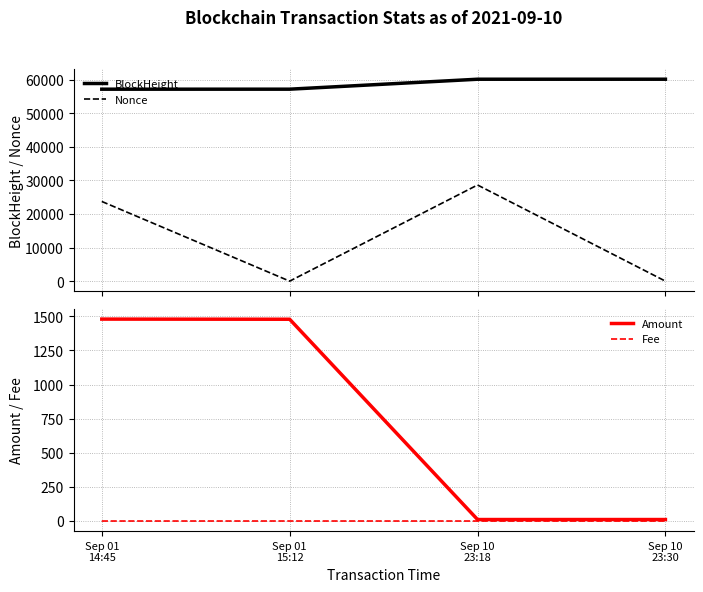

What is the sum of the Nonce values at Sep 01
15:12 and Sep 10
23:18?

28632.0